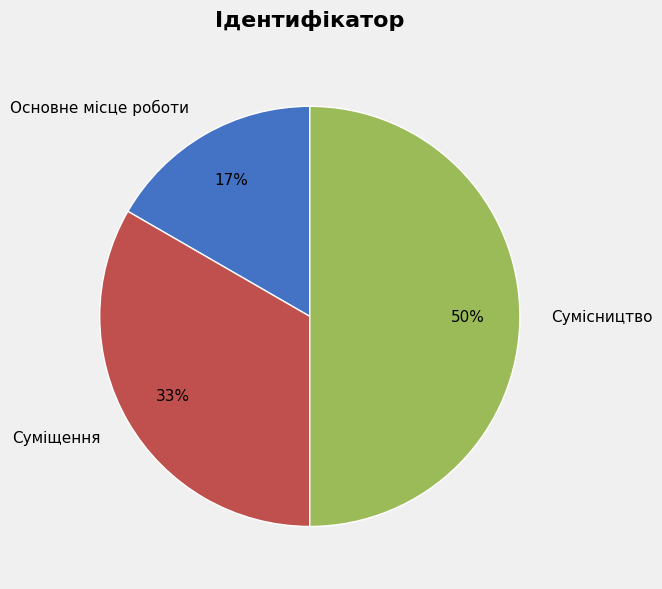

True or false: Сумісництво accounts for 50% of the total.

True